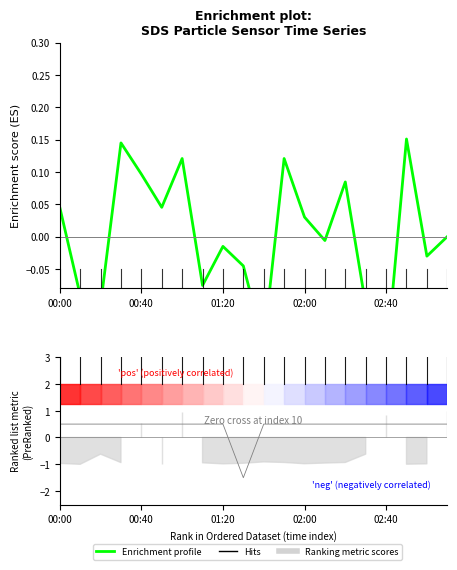

What position from the left is 00:40?

2